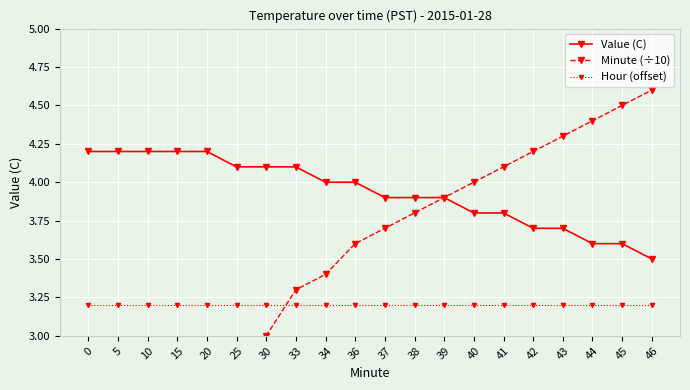

Reading left to right, transcribe all the data shown in this chart.

Value (C): 0=4.2	5=4.2	10=4.2	15=4.2	20=4.2	25=4.1	30=4.1	33=4.1	34=4.0	36=4.0	37=3.9	38=3.9	39=3.9	40=3.8	41=3.8	42=3.7	43=3.7	44=3.6	45=3.6	46=3.5
Minute (÷10): 0=0.0	5=0.5	10=1.0	15=1.5	20=2.0	25=2.5	30=3.0	33=3.3	34=3.4	36=3.6	37=3.7	38=3.8	39=3.9	40=4.0	41=4.1	42=4.2	43=4.3	44=4.4	45=4.5	46=4.6
Hour (offset): 0=3.2	5=3.2	10=3.2	15=3.2	20=3.2	25=3.2	30=3.2	33=3.2	34=3.2	36=3.2	37=3.2	38=3.2	39=3.2	40=3.2	41=3.2	42=3.2	43=3.2	44=3.2	45=3.2	46=3.2